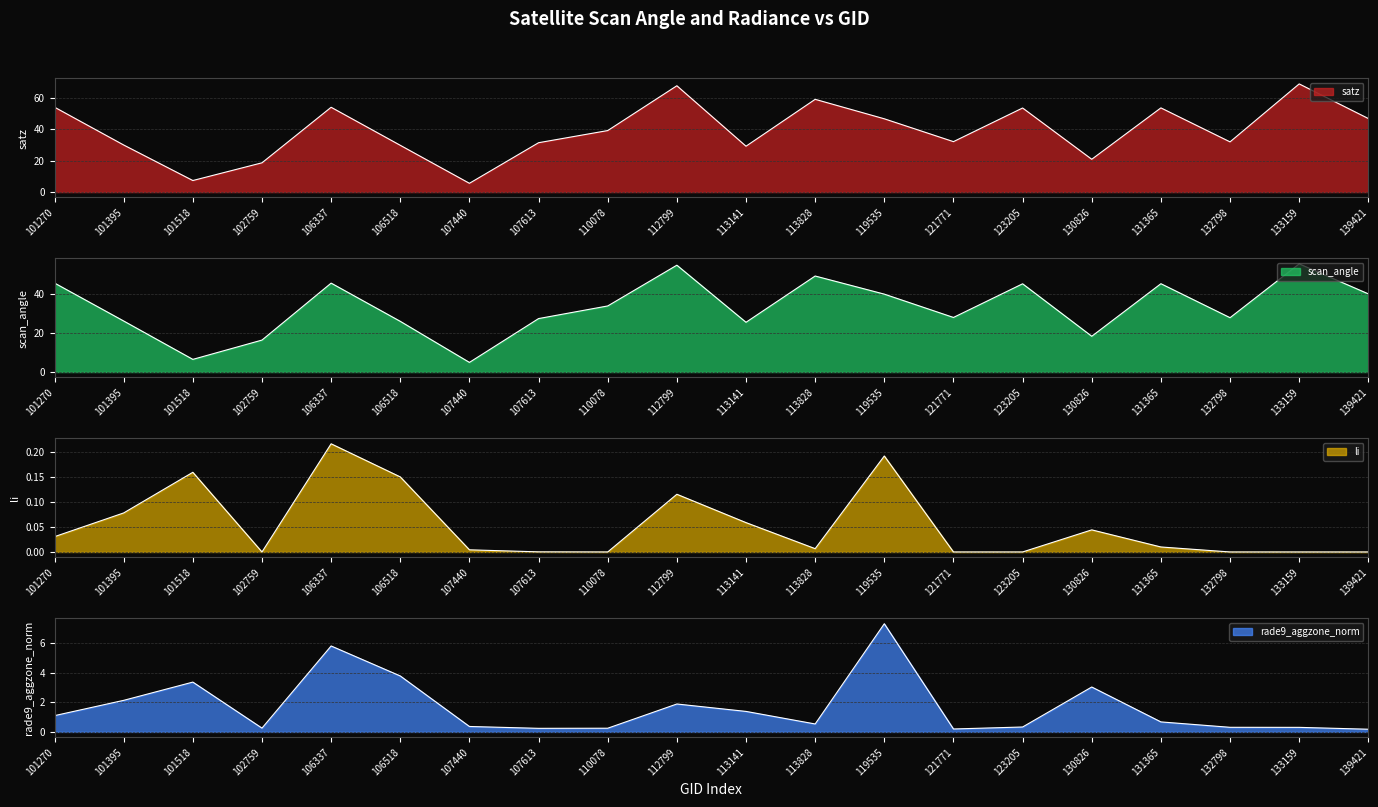

Between 131365 and 119535, which is larger?

131365